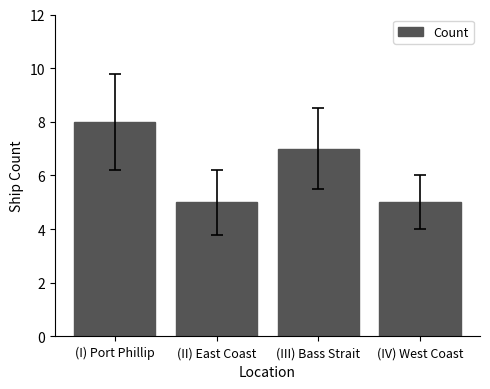

Reading left to right, what are all the values shown in this chart?

(I) Port Phillip=8	(II) East Coast=5	(III) Bass Strait=7	(IV) West Coast=5